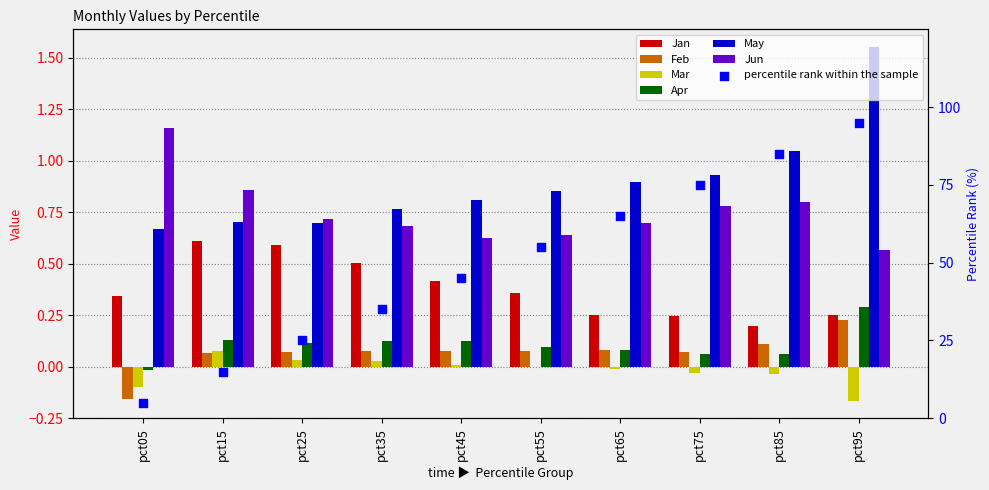

At how many categories does at least one series exceed 0?

10